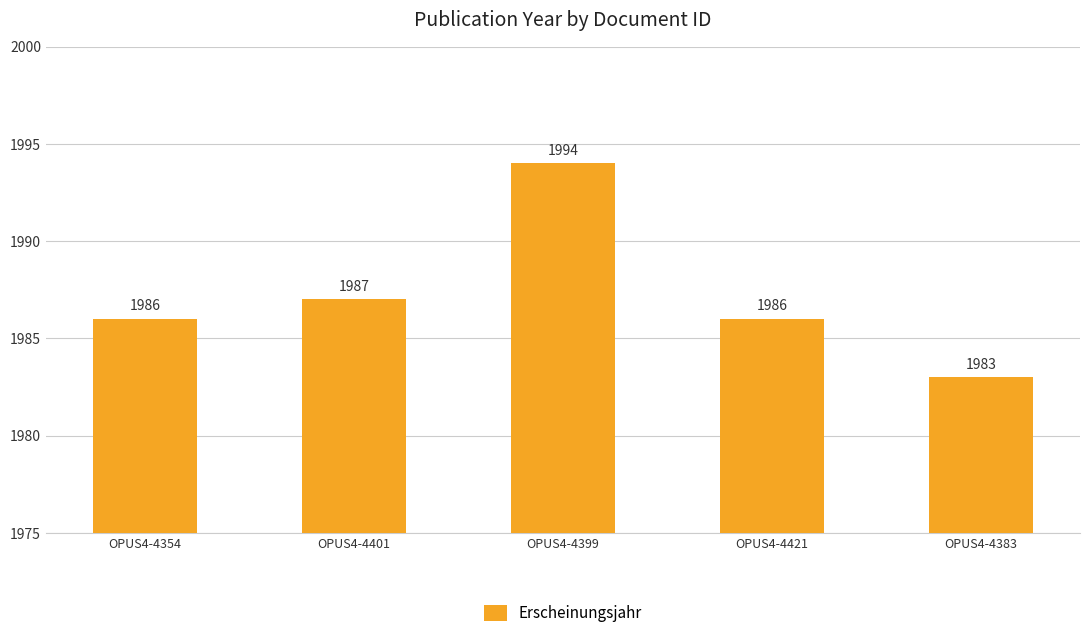

What is the label of the 5th bar from the right?

OPUS4-4354